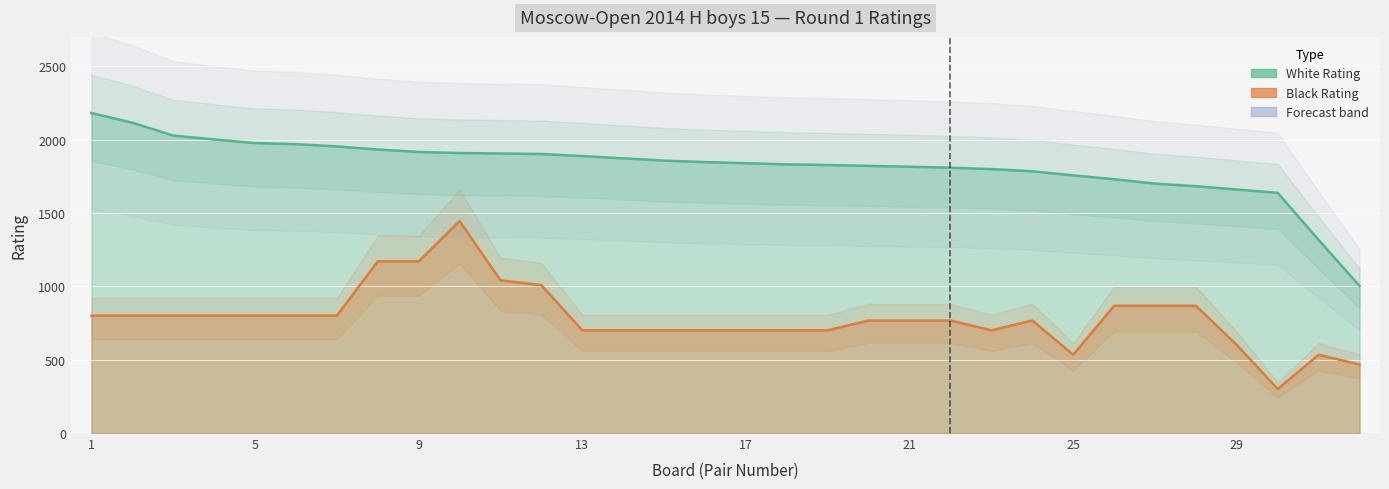

What is the difference between the maximum and second lowest values in the White Rating series?

865.0